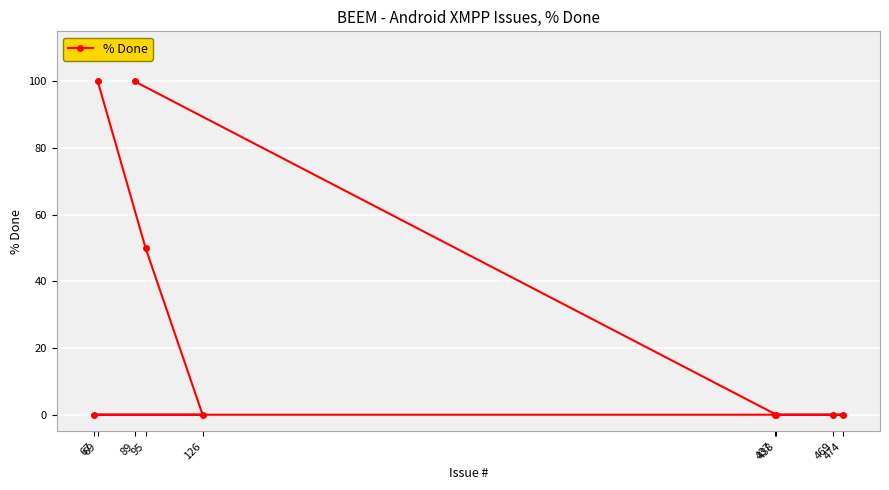

True or false: the data shows 50 at 69.

False